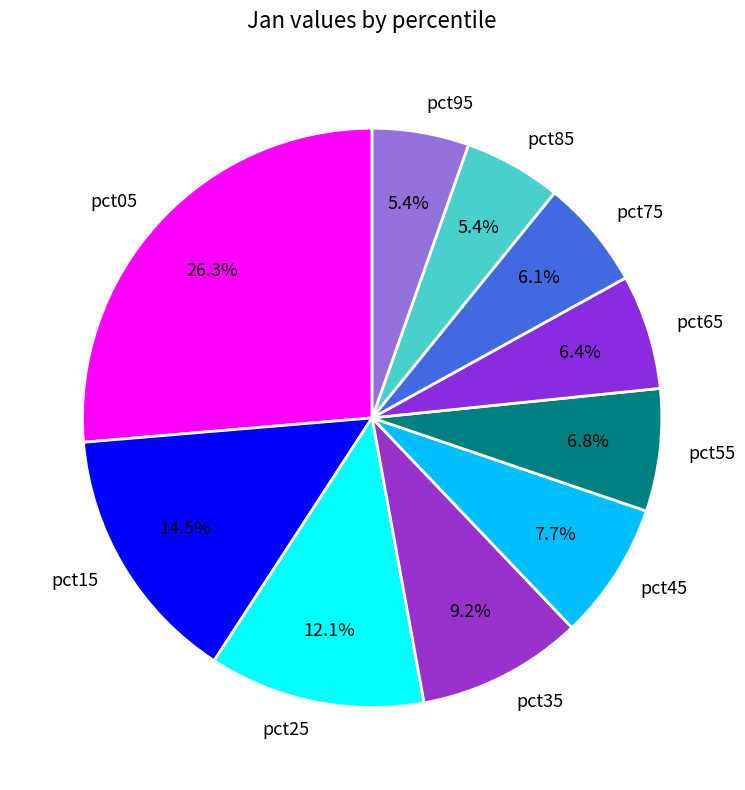

True or false: pct75 accounts for 12% of the total.

False